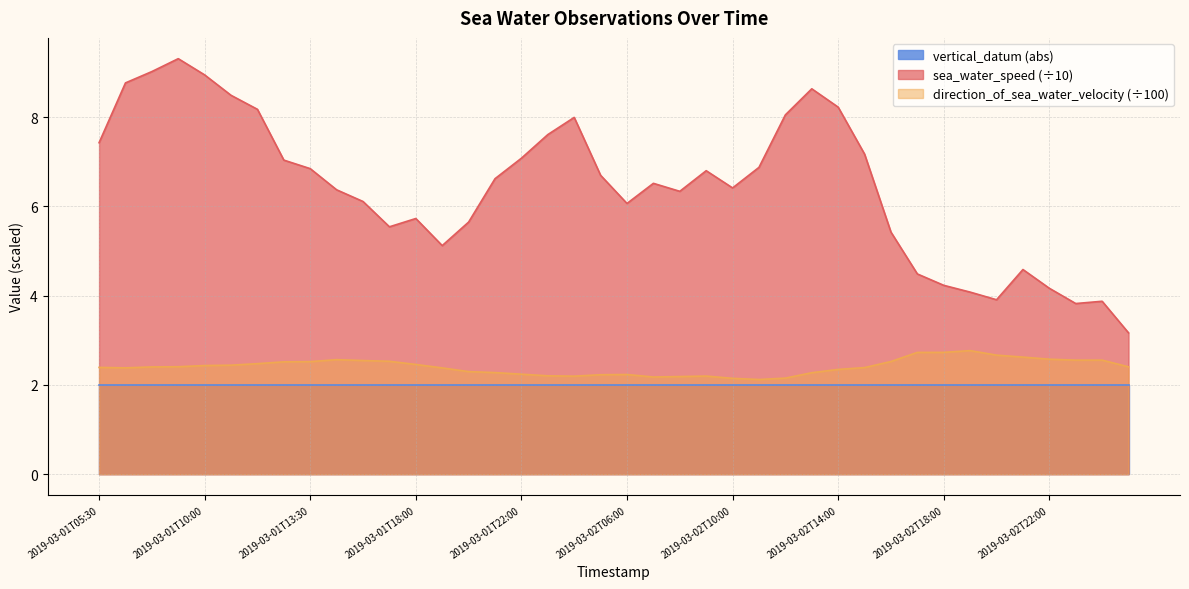

What value does the direction_of_sea_water_velocity series have at 2019-03-01T22:00?

2.2